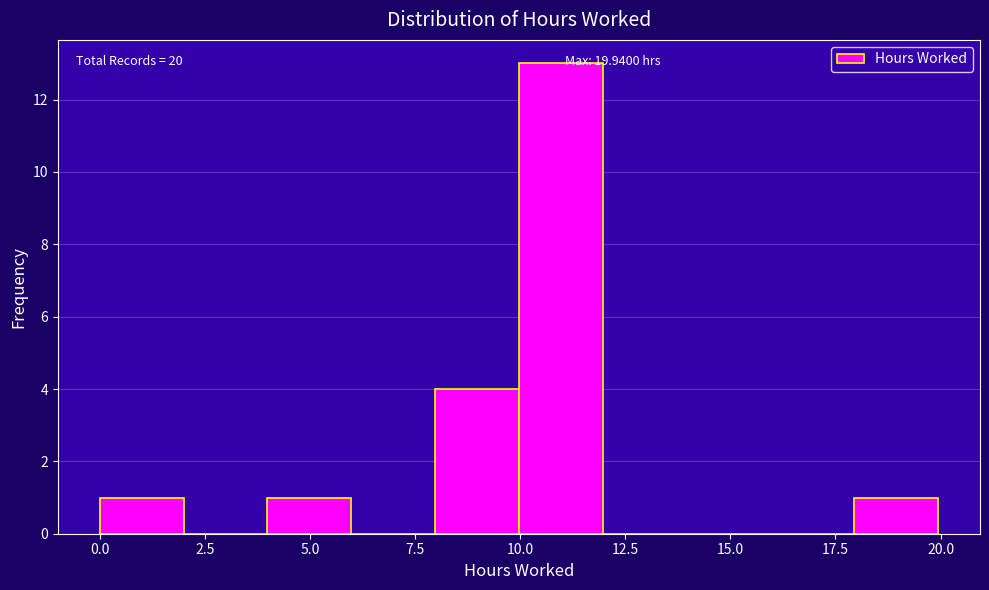

Read against the x-axis, roughly where is the centre of the tallest bar?

11.0